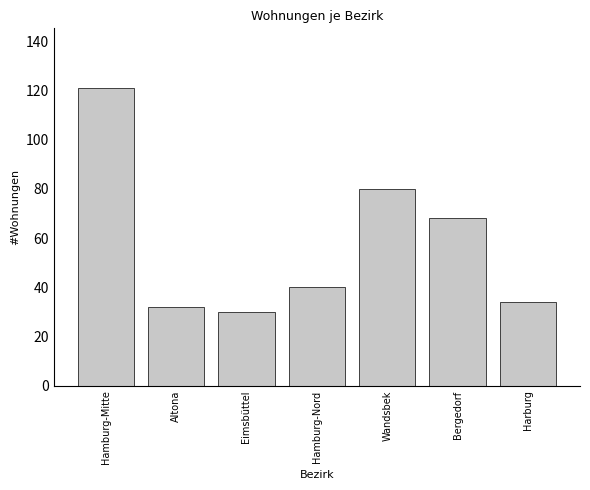

Reading right to left, what are all the values shown in this chart?

Harburg=34	Bergedorf=68	Wandsbek=80	Hamburg-Nord=40	Eimsbüttel=30	Altona=32	Hamburg-Mitte=121